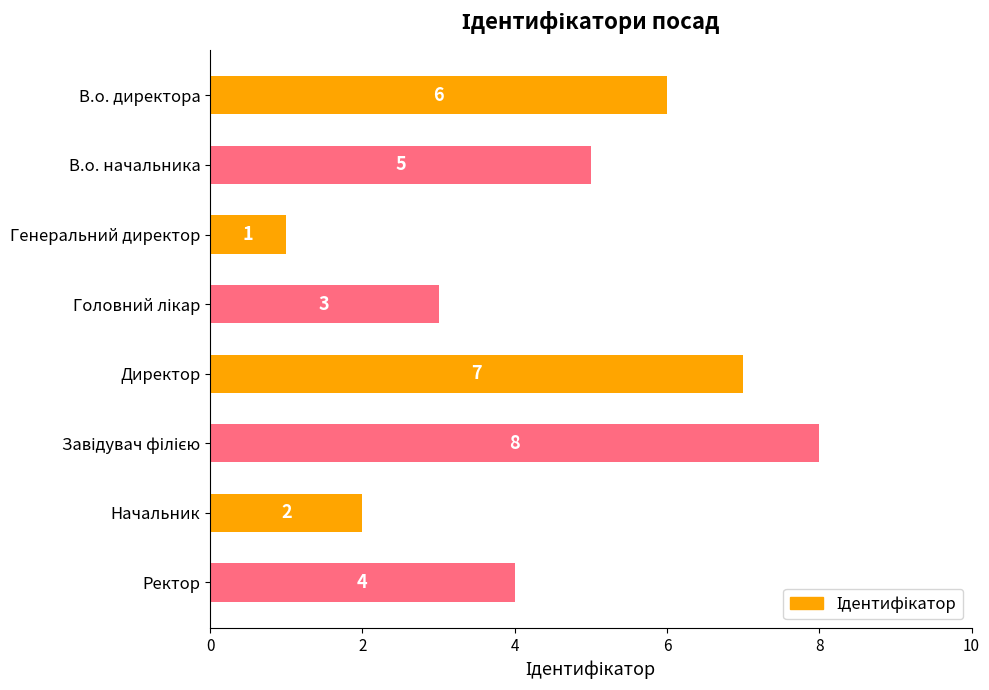

Reading top to bottom, transcribe all the data shown in this chart.

6	5	1	3	7	8	2	4